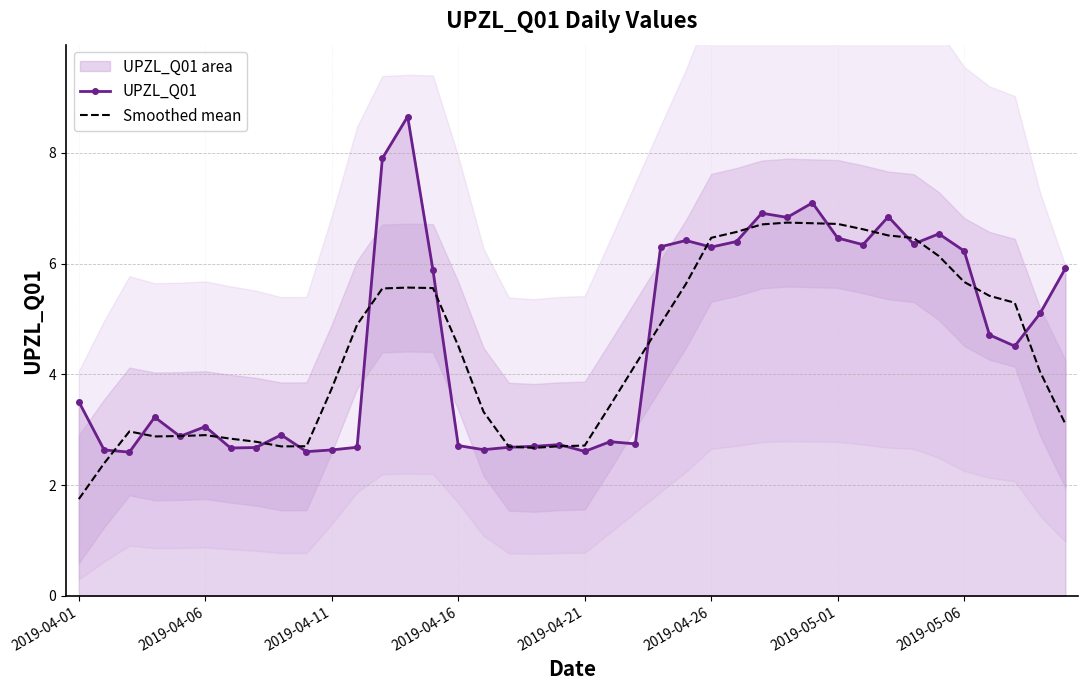

True or false: Smoothed mean has a value of 8.3 at 24.

False